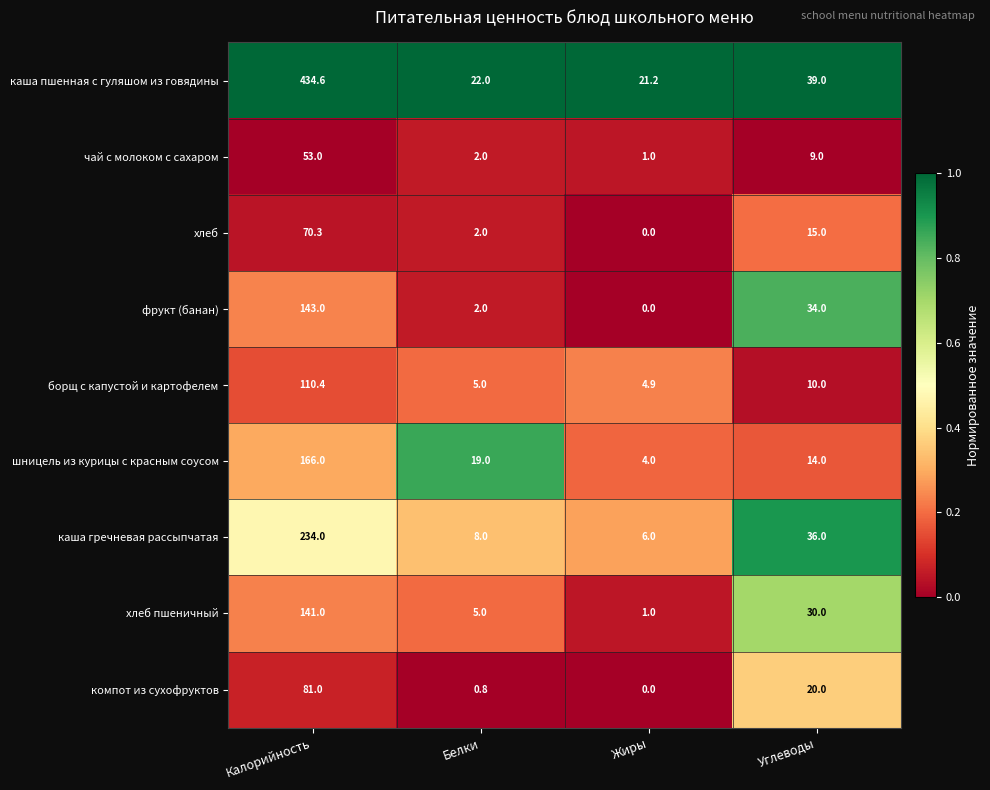

What is the difference between the highest and lowest values at Калорийность?

381.6